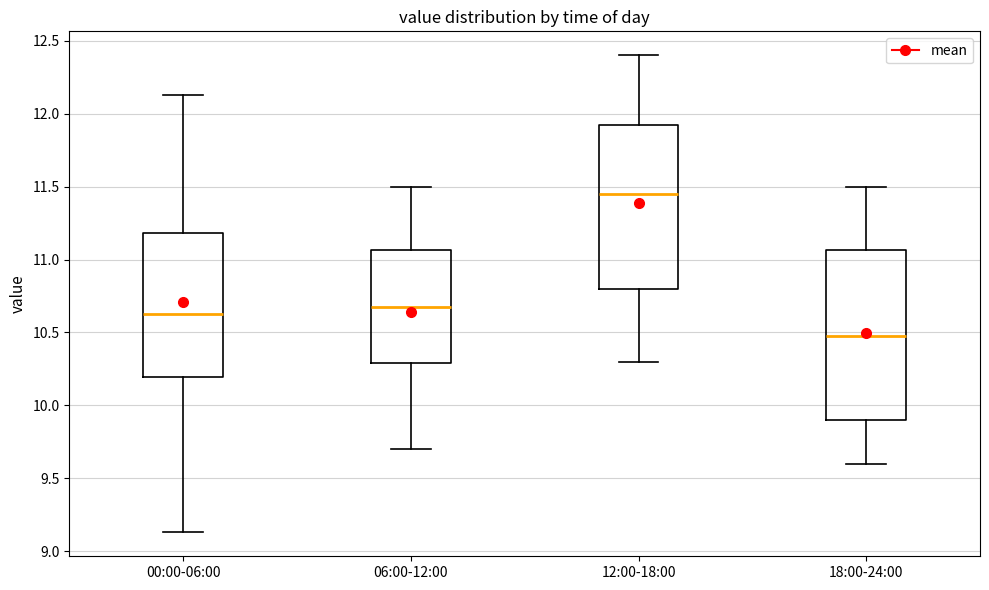

Reading left to right, read every box against the y-axis: the position of its median line, the range the box covers, and the ends of its whiskers. The values are not printed on the chart, so give them approximately, as read against the axis.

00:00-06:00: median 10.65, box 10.20 to 11.20, whiskers 9.15 to 12.15
06:00-12:00: median 10.70, box 10.30 to 11.05, whiskers 9.70 to 11.50
12:00-18:00: median 11.45, box 10.80 to 11.95, whiskers 10.30 to 12.40
18:00-24:00: median 10.50, box 9.90 to 11.05, whiskers 9.60 to 11.50